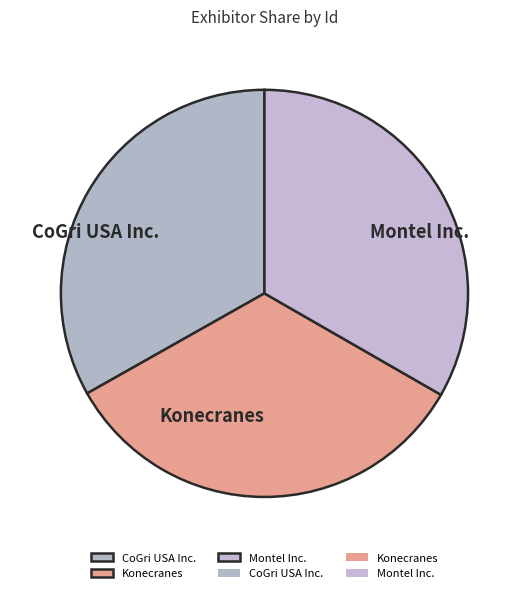

Is it true that CoGri USA Inc. is 33% of the pie?

True